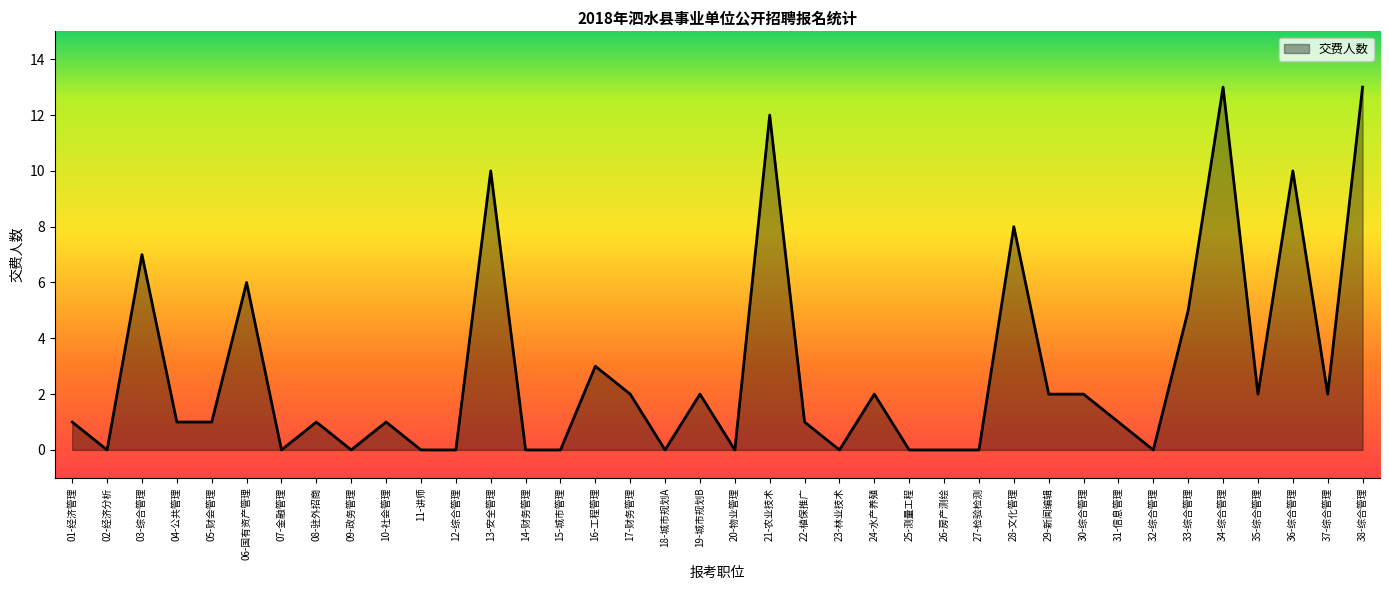

What position from the left is 37-综合管理?

37